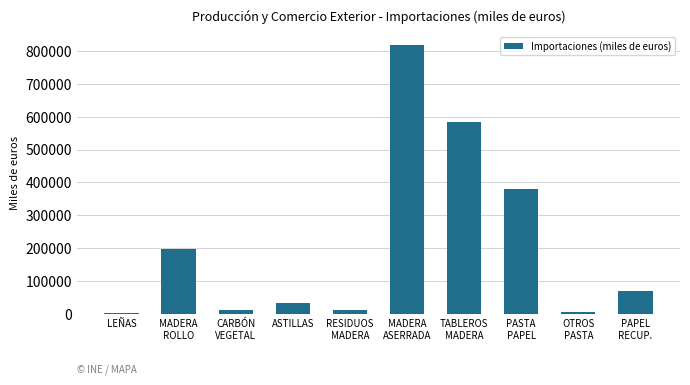

The chart shows a value of 32007 at ASTILLAS. True or false?

True